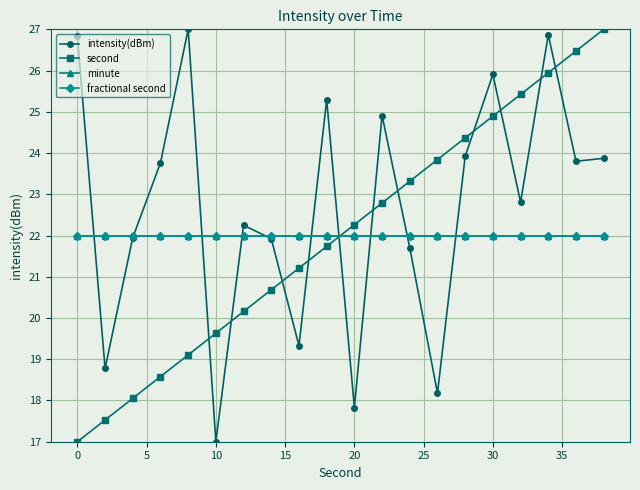

Is this an area chart (filled region under the line)?

No